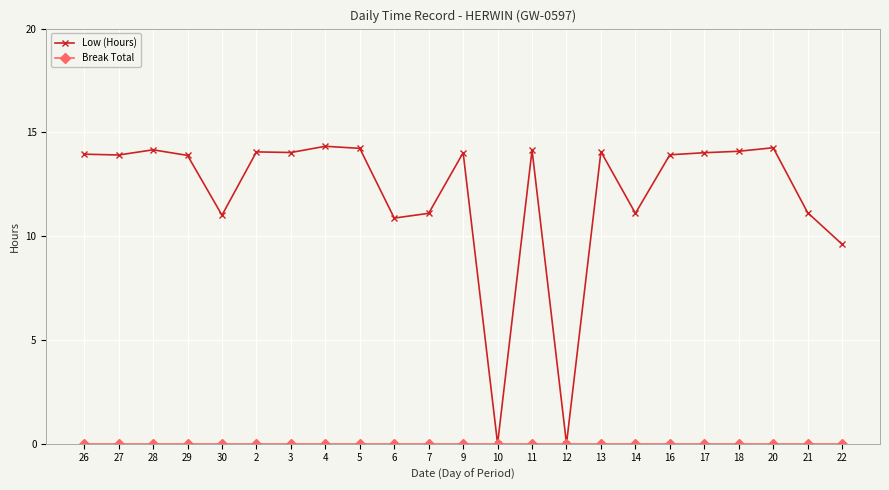

What is the label of the 19th point from the right?

30